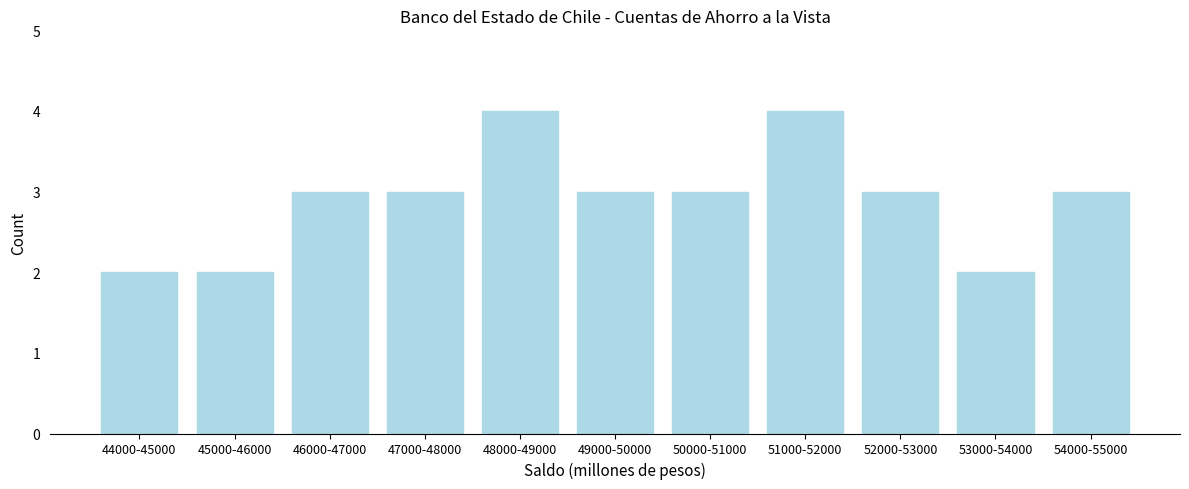

Reading left to right, what are all the values shown in this chart?

2	2	3	3	4	3	3	4	3	2	3